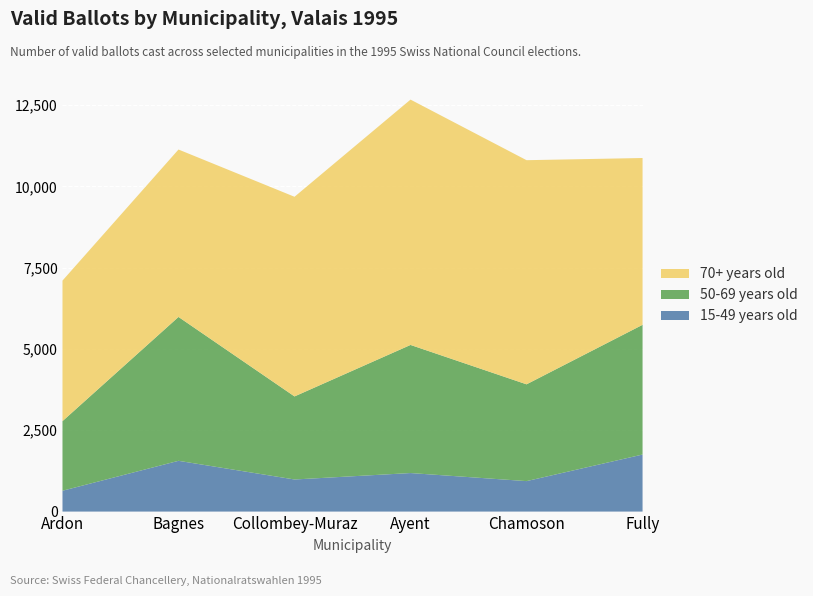

Reading left to right, what are all the values shown in this chart?

15-49 years old: 641	1561	987	1185	937	1754
50-69 years old: 2140	4424	2554	3939	2976	3989
70+ years old: 4321	5148	6139	7544	6892	5129